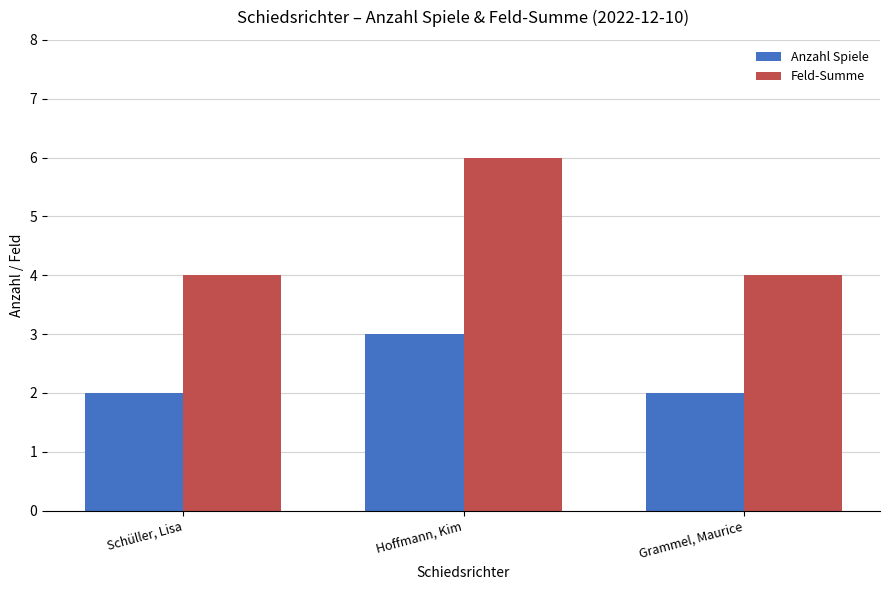

What is the total value across all series at Hoffmann, Kim?

9